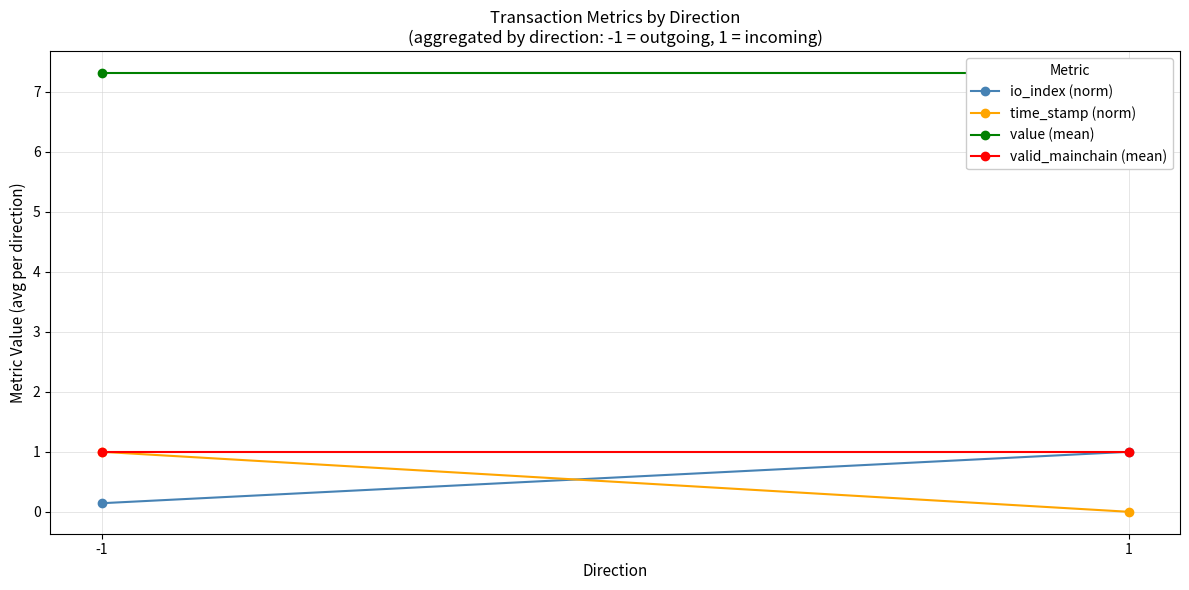

What are all the series names shown in the legend?

io_index (norm), time_stamp (norm), value (mean), valid_mainchain (mean)